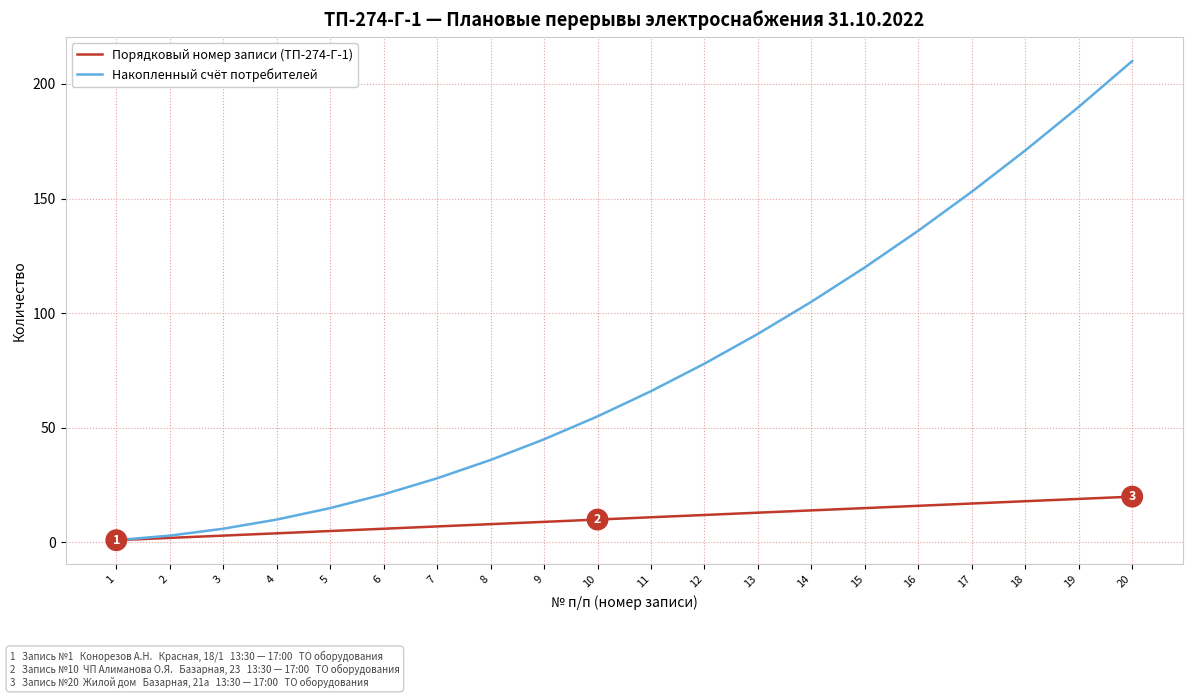

Which series changed the most between 9 and 13?

Накопленный счёт потребителей